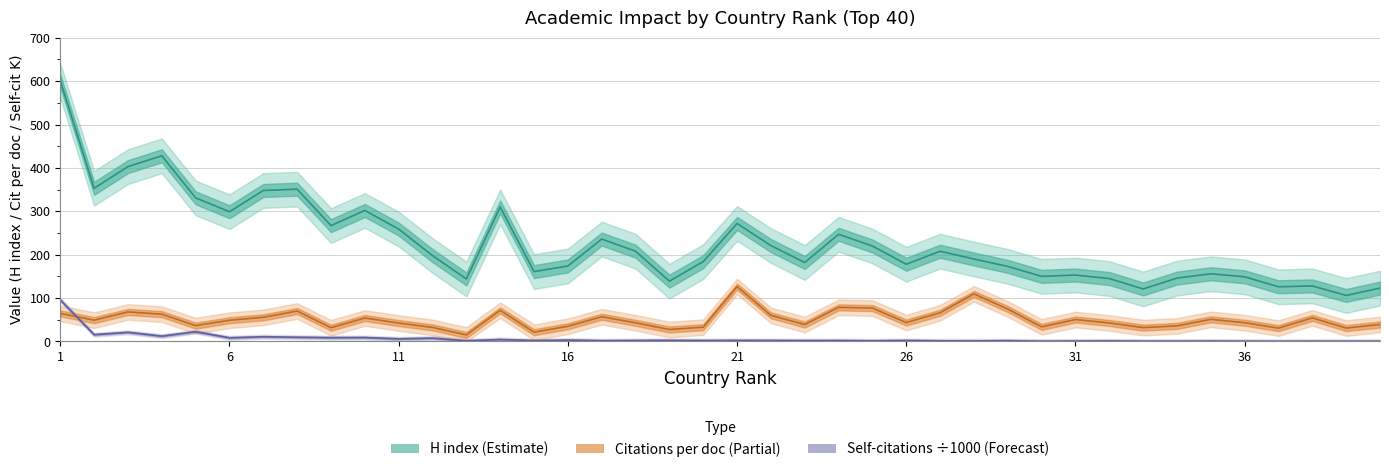

True or false: H index and Citations per document cross at least once.

False